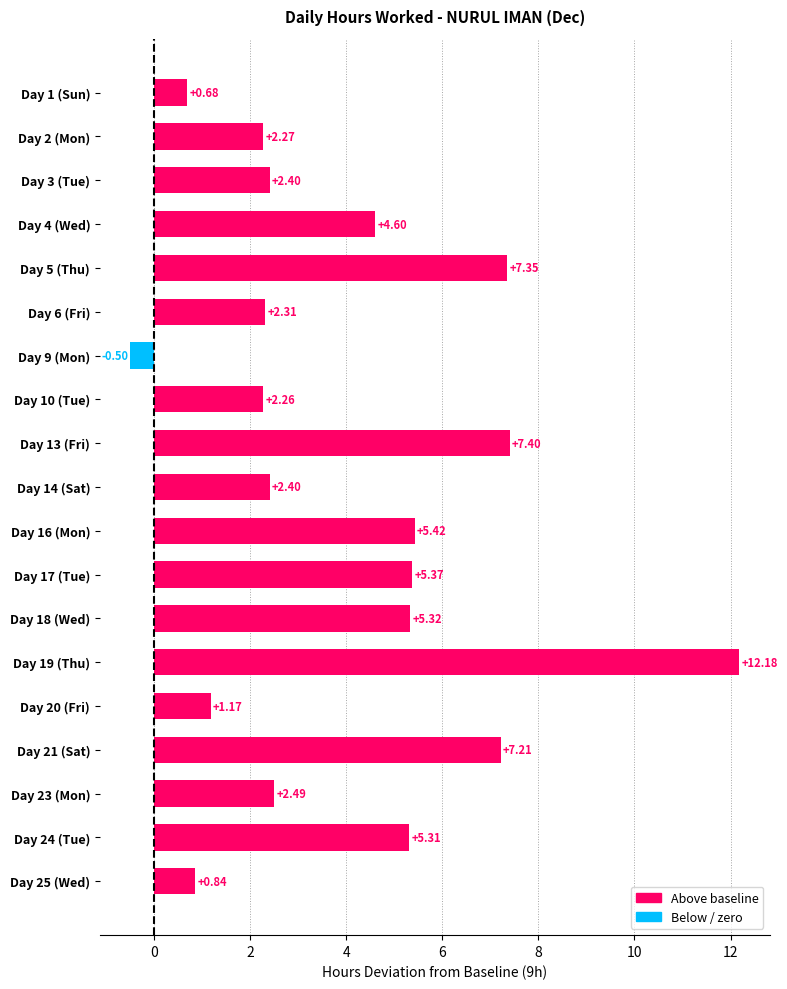

What is the difference between the second highest and second lowest values?

6.7